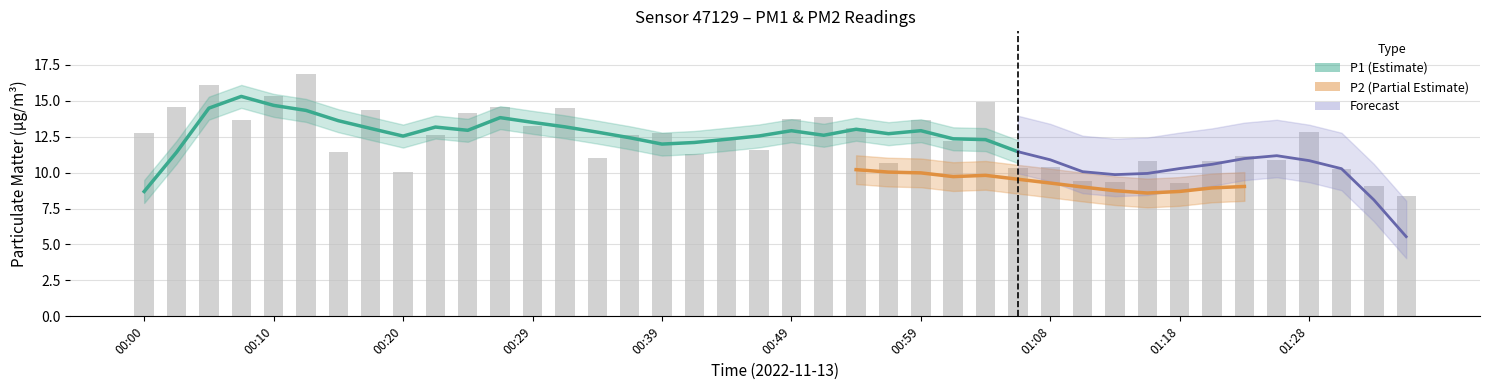

What is the change in value from 00:22 to 01:13?

-3.3